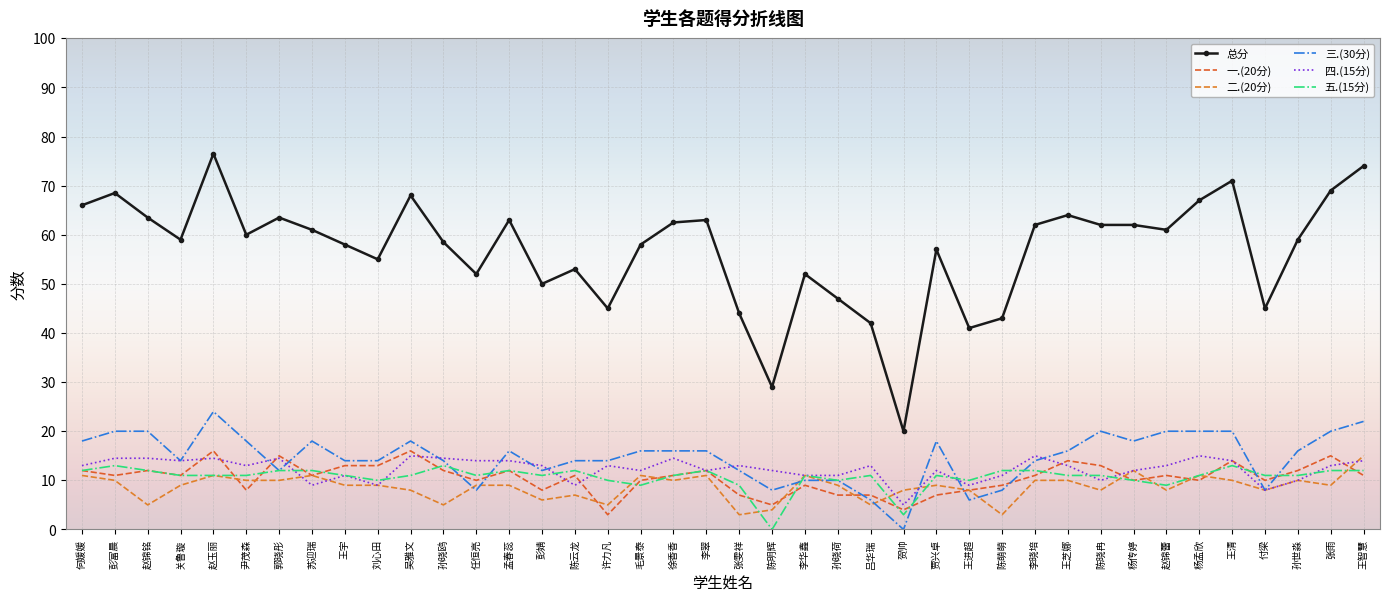

What is the difference between the second highest and second lowest values in the 二.(20分) series?

9.0